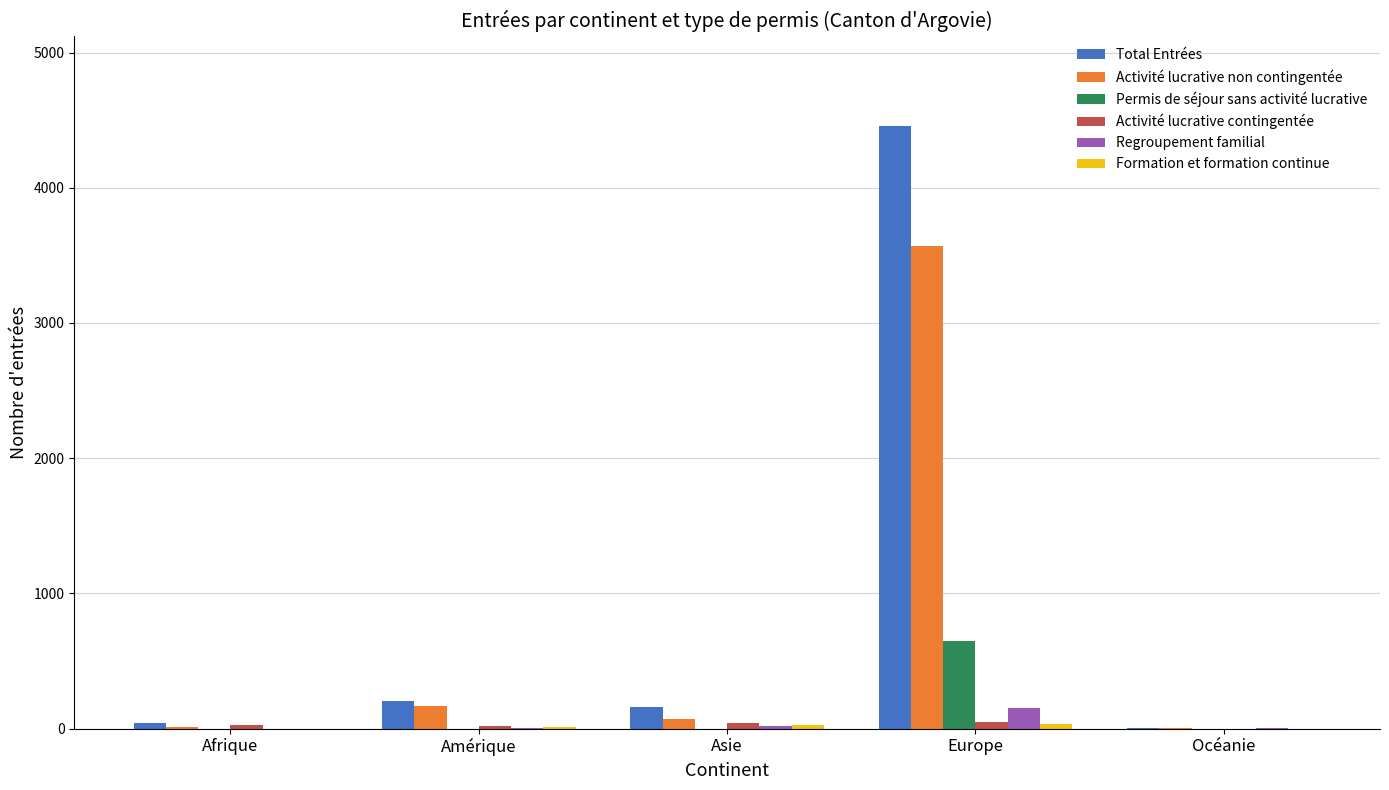

What is the sum of all Regroupement familial values?

179